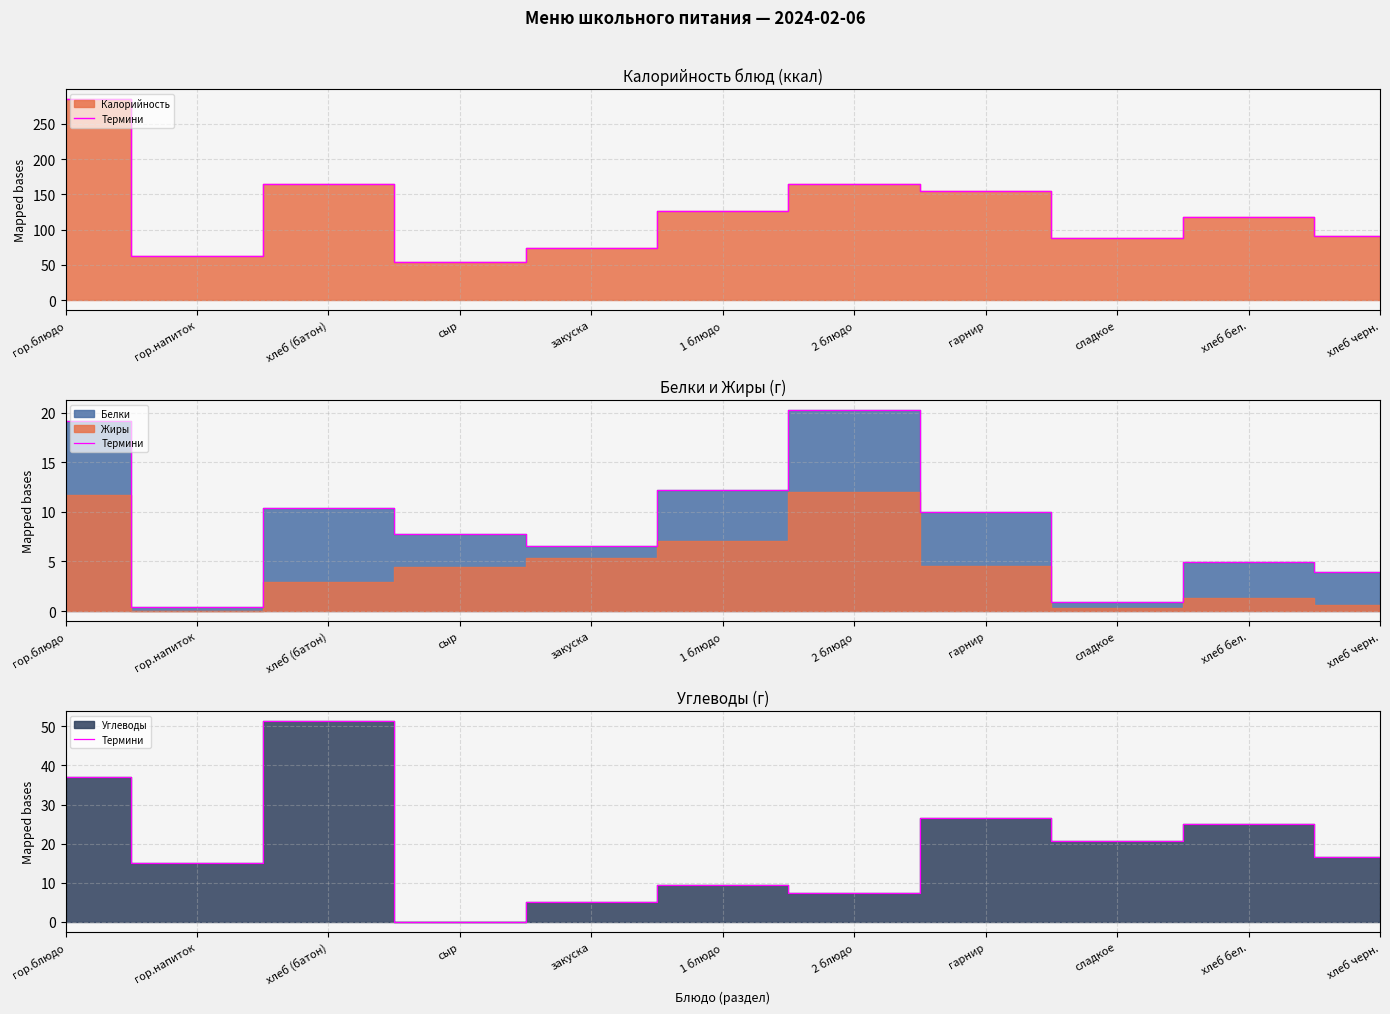

List the labels in order of value, largest first.

хлеб (батон), гор.блюдо, гарнир, хлеб бел., сладкое, хлеб черн., гор.напиток, 1 блюдо, 2 блюдо, закуска, сыр